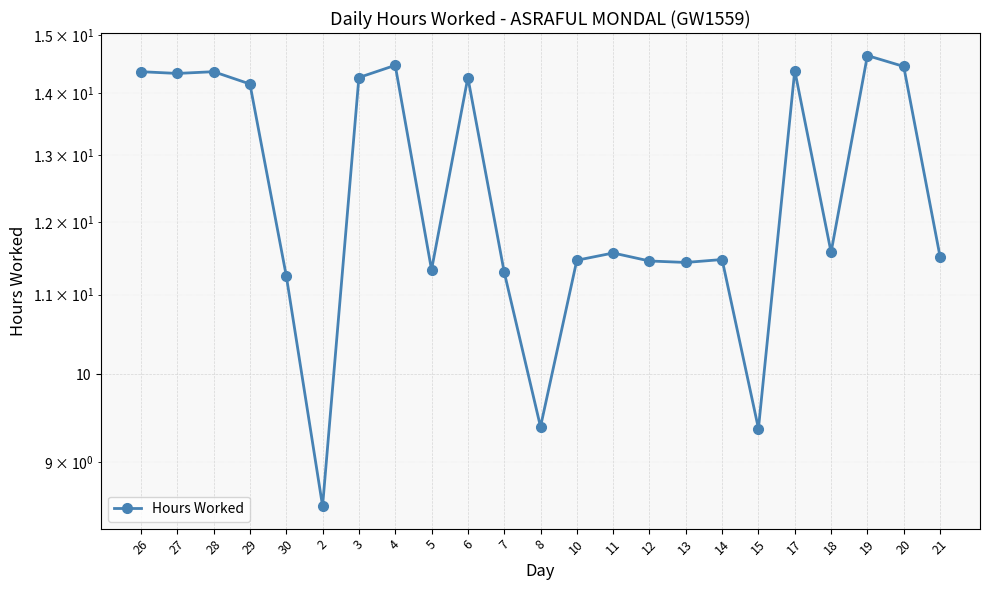

Where is the data nearest to the value 11?

30